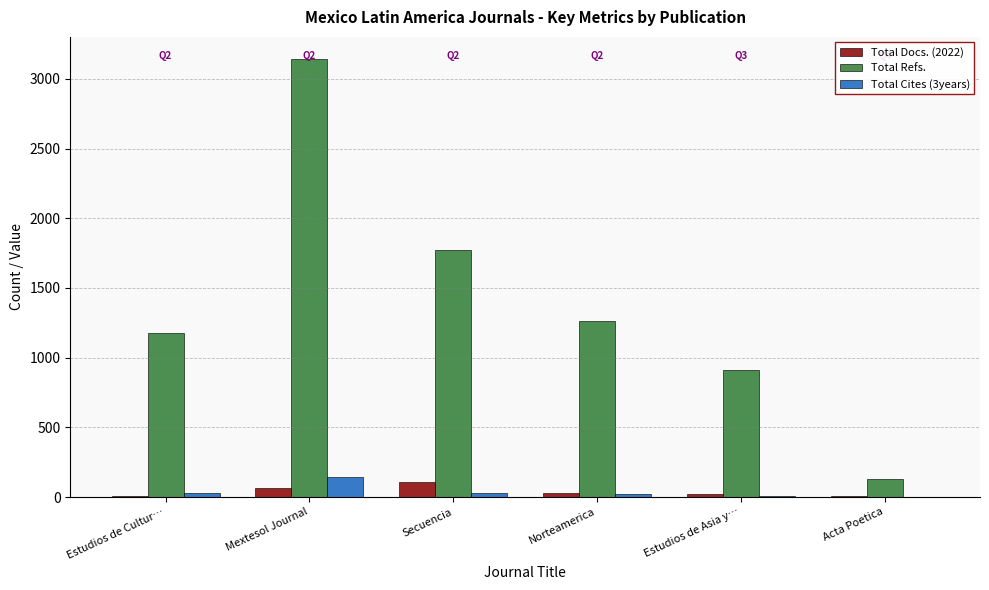

At which category is the sum across all series the highest?

Mextesol Journal